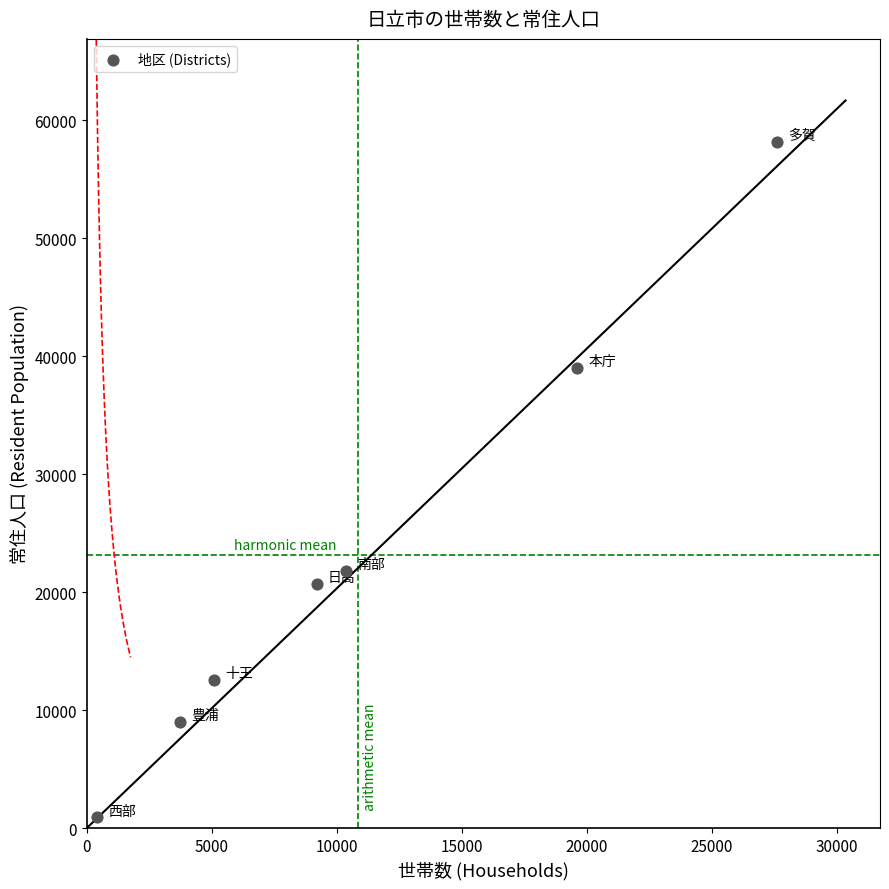

What is the average Y value?

23169